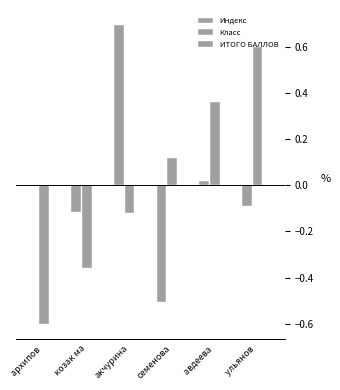

Rank the series at козак ма from highest to lowest value.

ИТОГО БАЛЛОВ, Индекс, Класс